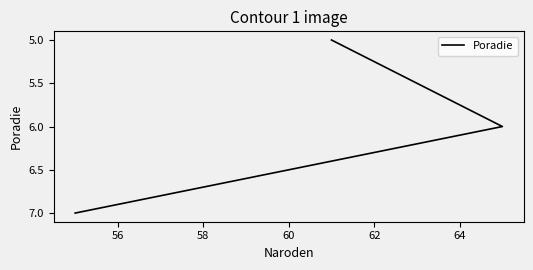

The chart shows a value of 10 at 56. True or false?

False